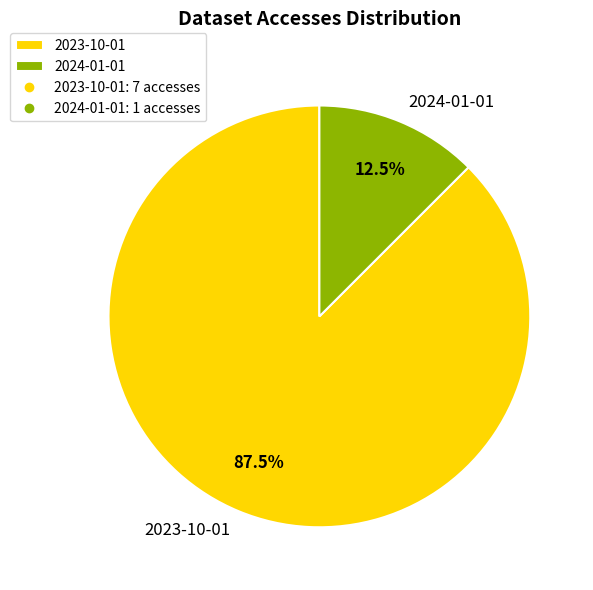

Count the number of slices in the pie.

2